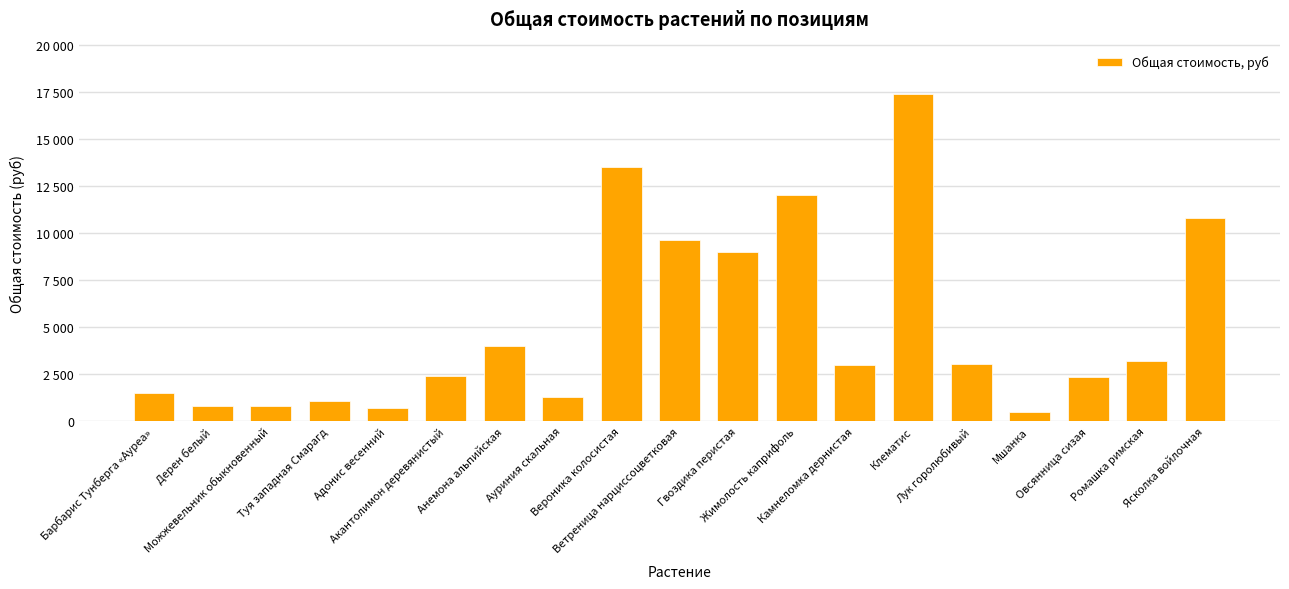

Are the bars horizontal?

No